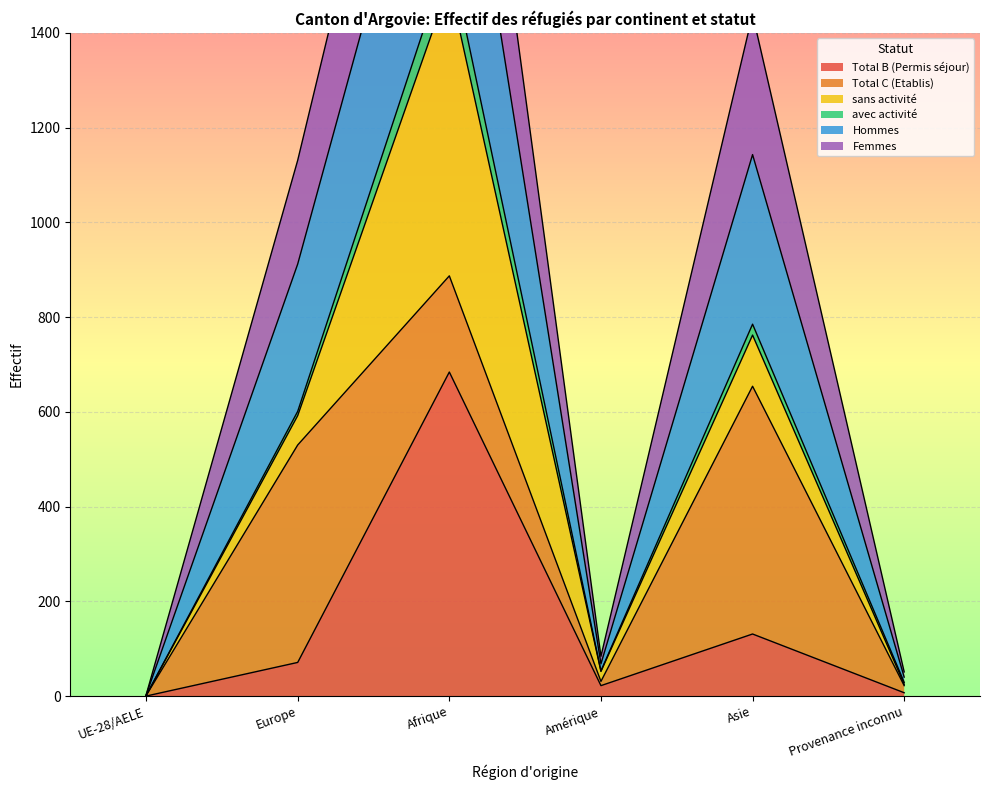

Where is Total B (Permis séjour) nearest to the value 342?

Asie